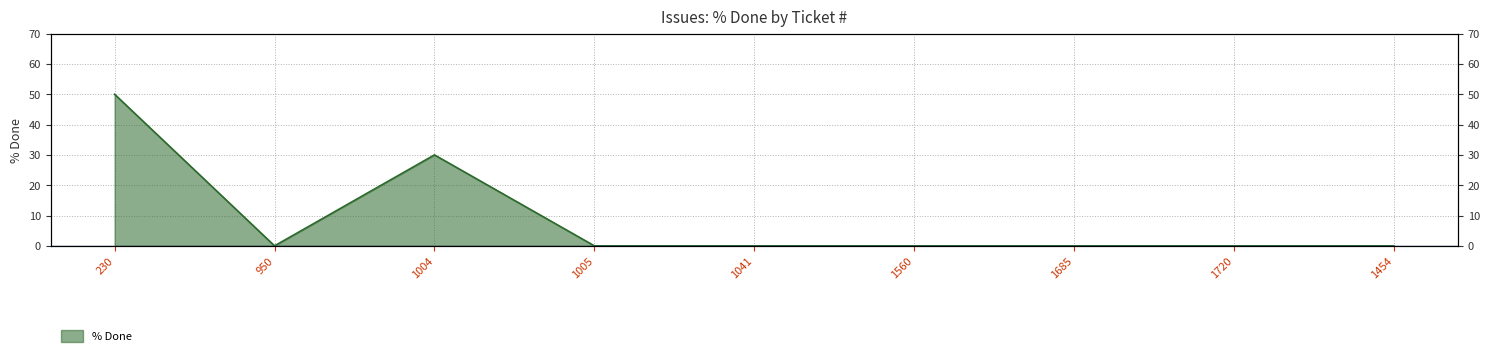

The chart shows a value of -26 at 1005. True or false?

False